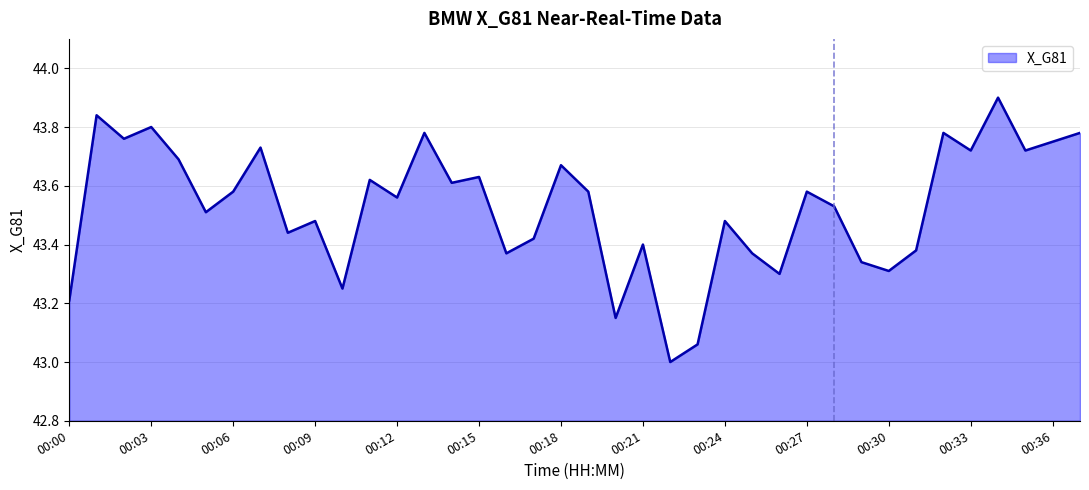

What is the maximum value shown in the chart?

43.9